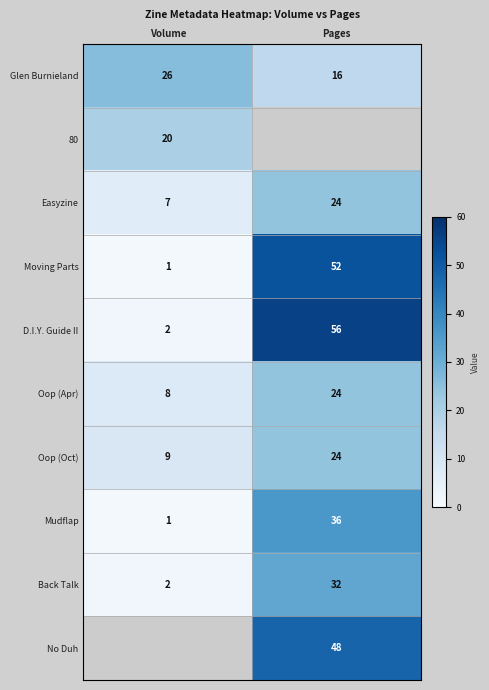

True or false: Moving Parts has a value of 0 at Volume.

False